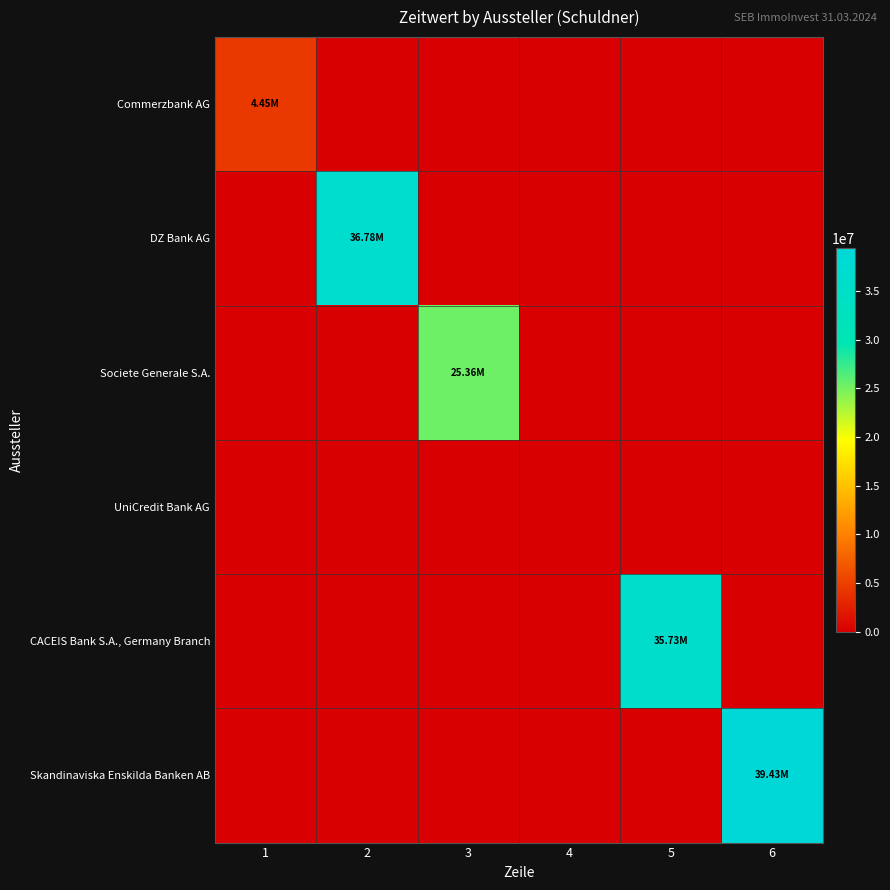

Reading left to right, what are all the values shown in this chart?

Commerzbank AG: 1=4449730.3	2=0.0	3=0.0	4=0.0	5=0.0	6=0.0
DZ Bank AG: 1=0.0	2=36776221.1	3=0.0	4=0.0	5=0.0	6=0.0
Societe Generale S.A.: 1=0.0	2=0.0	3=25362911.1	4=0.0	5=0.0	6=0.0
UniCredit Bank AG: 1=0.0	2=0.0	3=0.0	4=0.0	5=0.0	6=0.0
CACEIS Bank S.A., Germany Branch: 1=0.0	2=0.0	3=0.0	4=0.0	5=35726876.1	6=0.0
Skandinaviska Enskilda Banken AB: 1=0.0	2=0.0	3=0.0	4=0.0	5=0.0	6=39427059.0